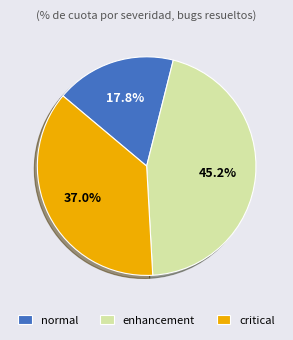

To the nearest percent, what is the average slice percentage?

33%